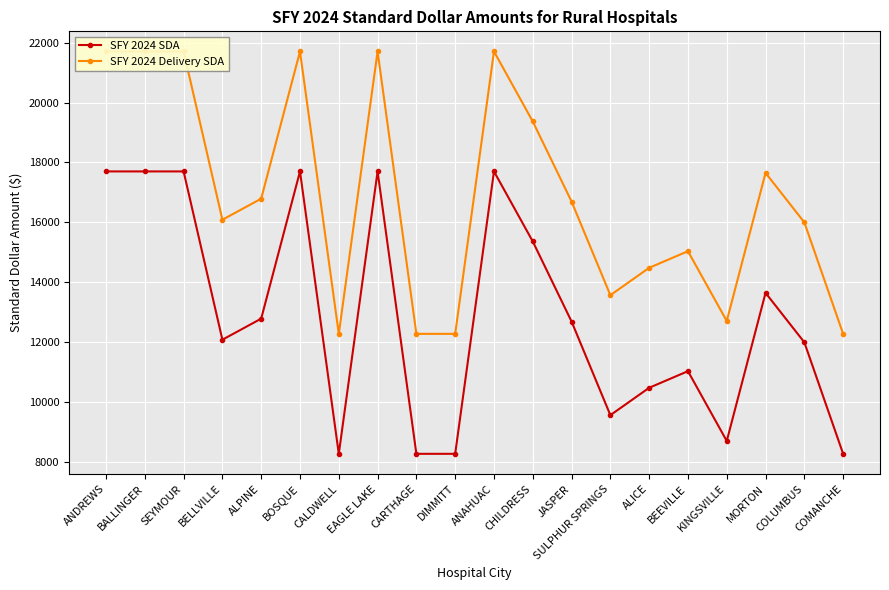

Reading right to left, list all the values displayed in this chart.

SFY 2024 SDA: 8276.2	11997.4	13648.0	8704.9	11034.9	10480.4	9566.4	12691.8	15364.4	17702.2	8276.2	8276.2	17702.2	8276.2	17702.2	12788.3	12084.7	17702.2	17702.2	17702.2
SFY 2024 Delivery SDA: 12280.4	16001.7	17652.3	12709.2	15039.2	14484.6	13570.7	16696.1	19368.7	21706.5	12280.4	12280.4	21706.5	12280.4	21706.5	16792.5	16089.0	21706.5	21706.5	21706.5